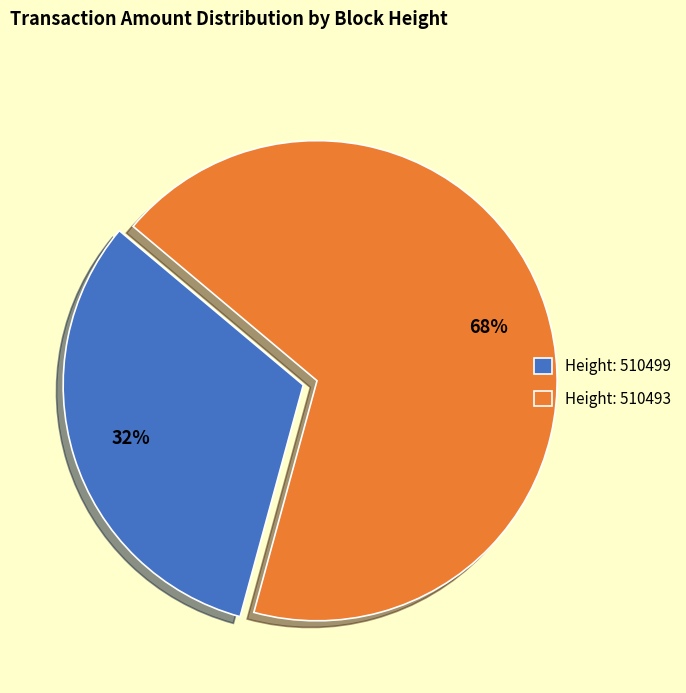

Which slice is the smallest?

Height: 510499